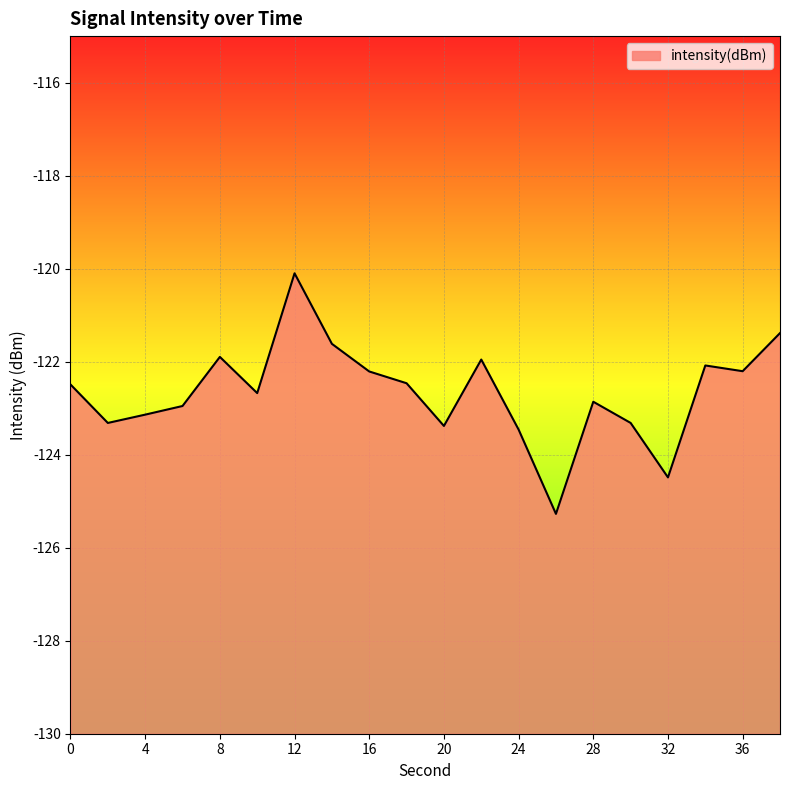

What is the sum of all values?

-2453.3